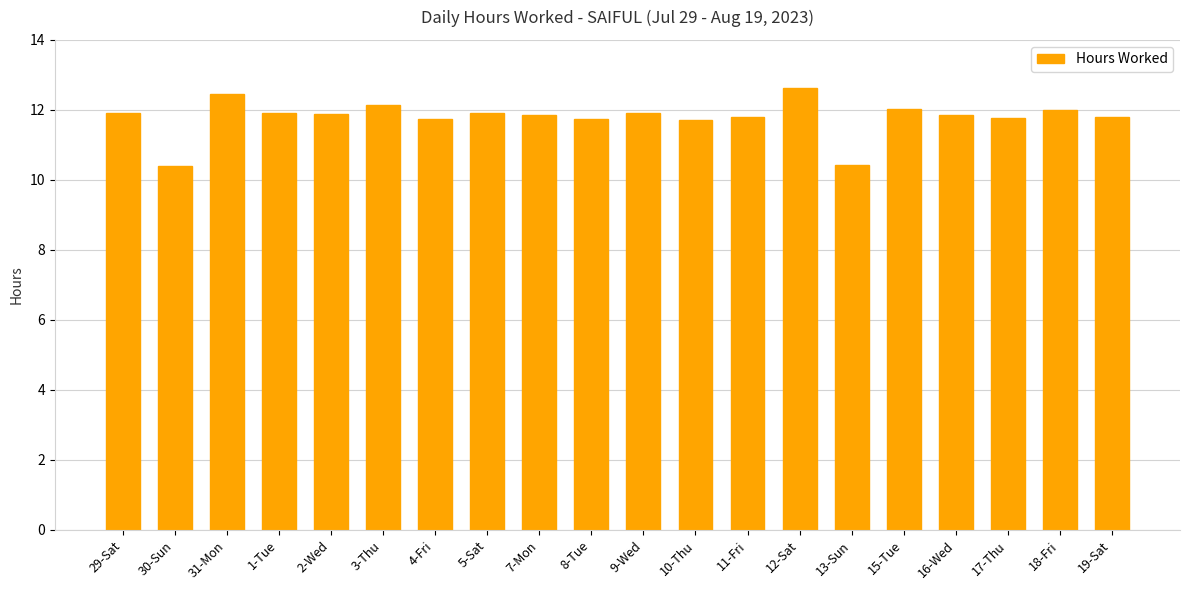

What is the sum of all values?

235.8